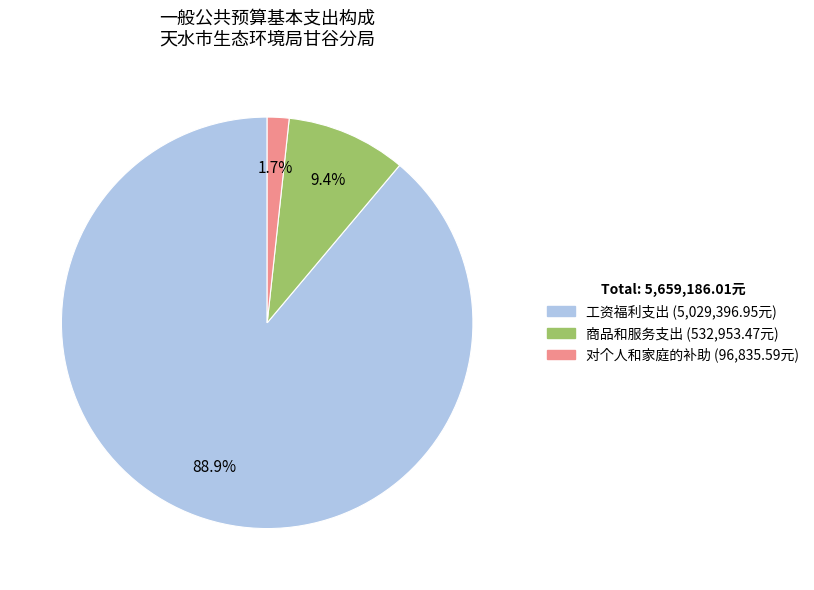

True or false: 对个人和家庭的补助 accounts for 14% of the total.

False